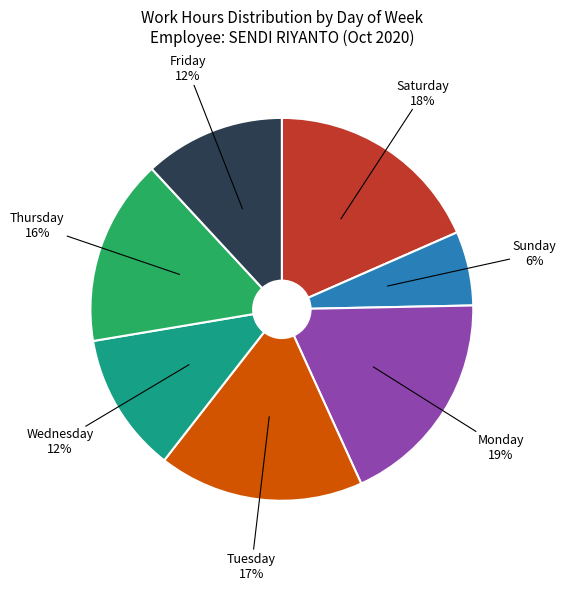

To the nearest percent, what is the combined percentage of Monday and Sunday?

25%